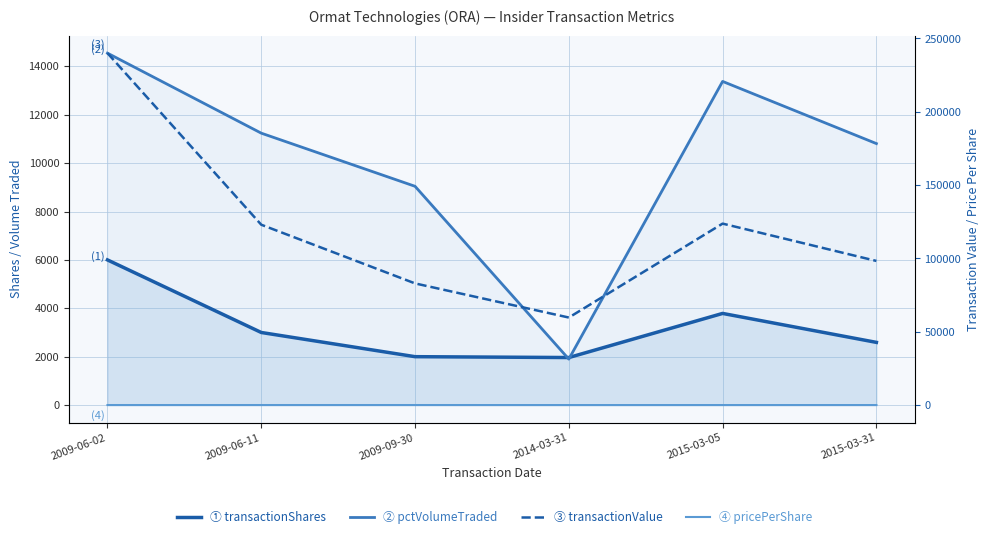

How many values in the transactionPricePerShare series are below 40?

3